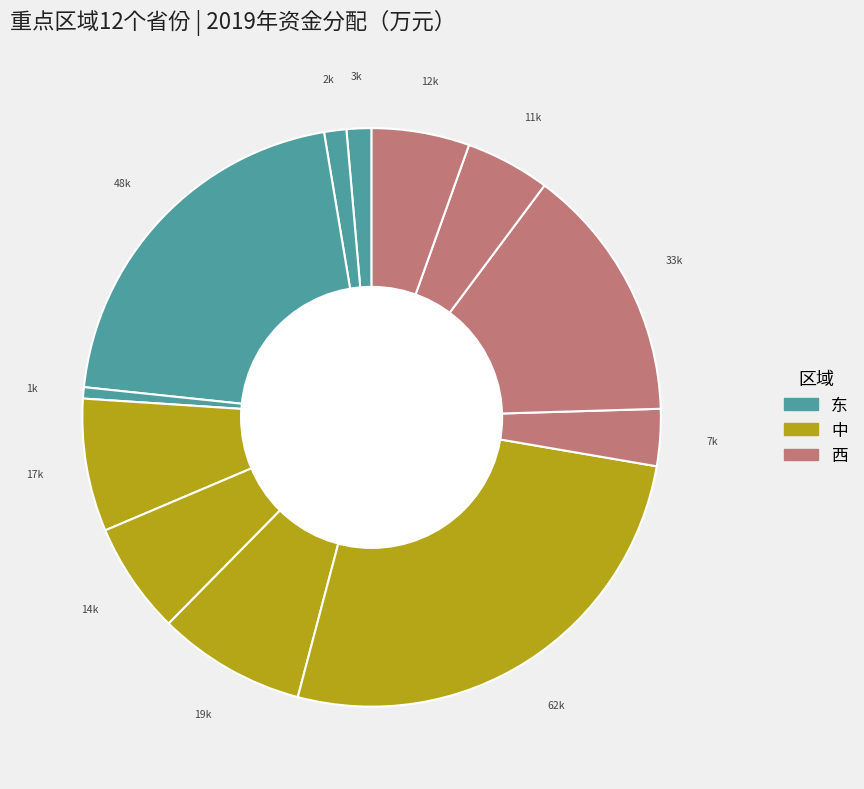

How many slices are in this pie chart?

12